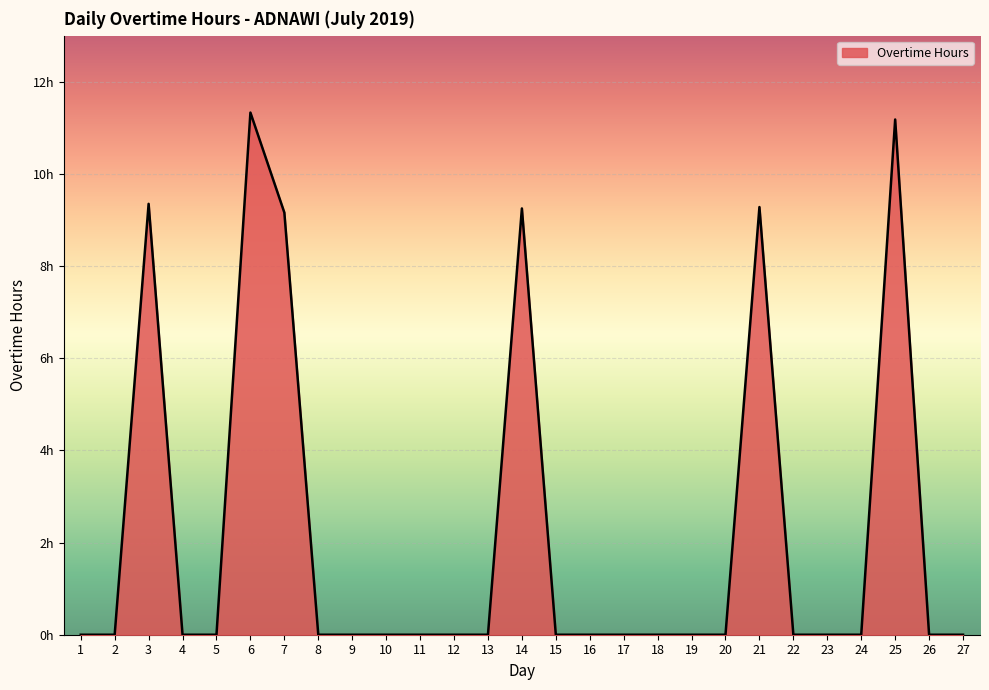

Does the chart display data point markers on the line(s)?

No